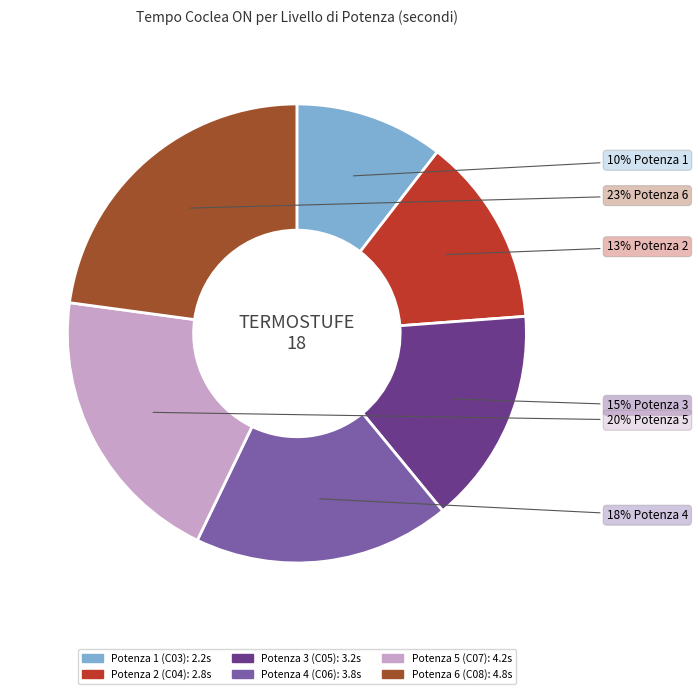

To the nearest percent, what percentage of the pie is Potenza 3 (C05)?

15%